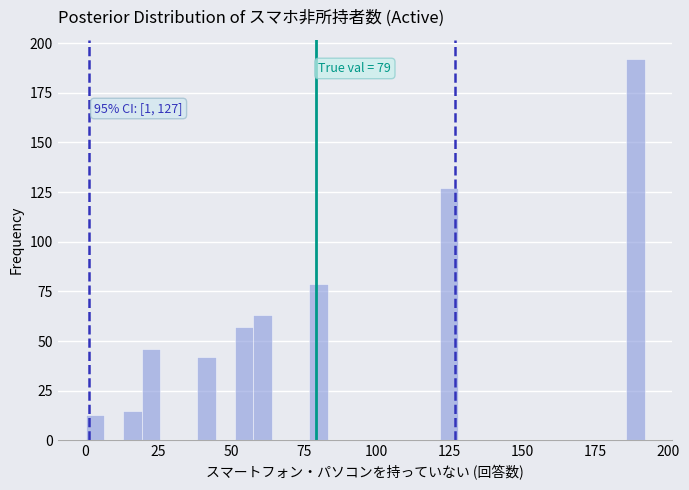

Around what value on the x-axis is the tallest bar? Give the approximate position of its centre, as read against the axis.

190